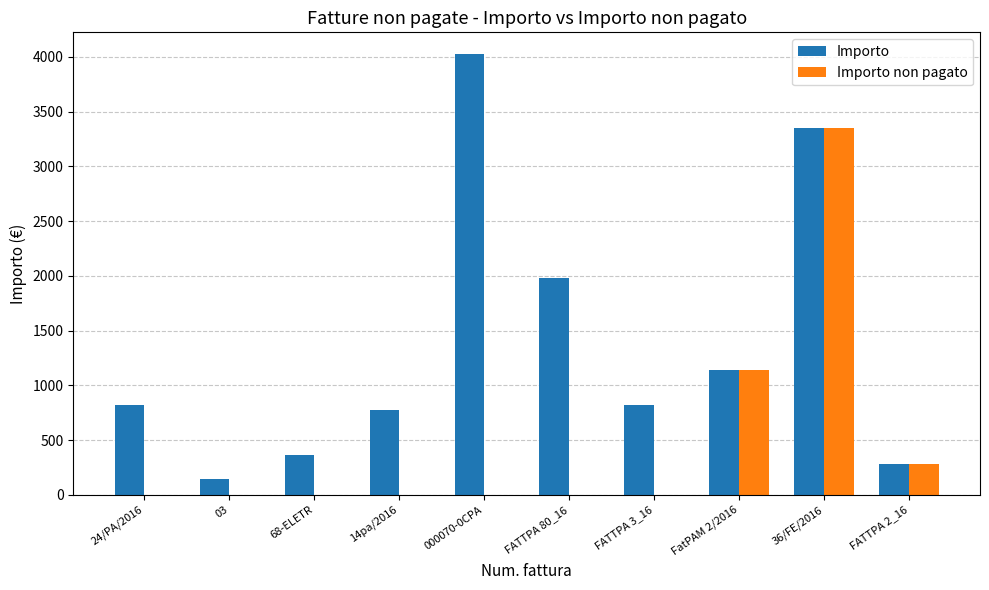

Which series has the largest total across all categories?

Importo